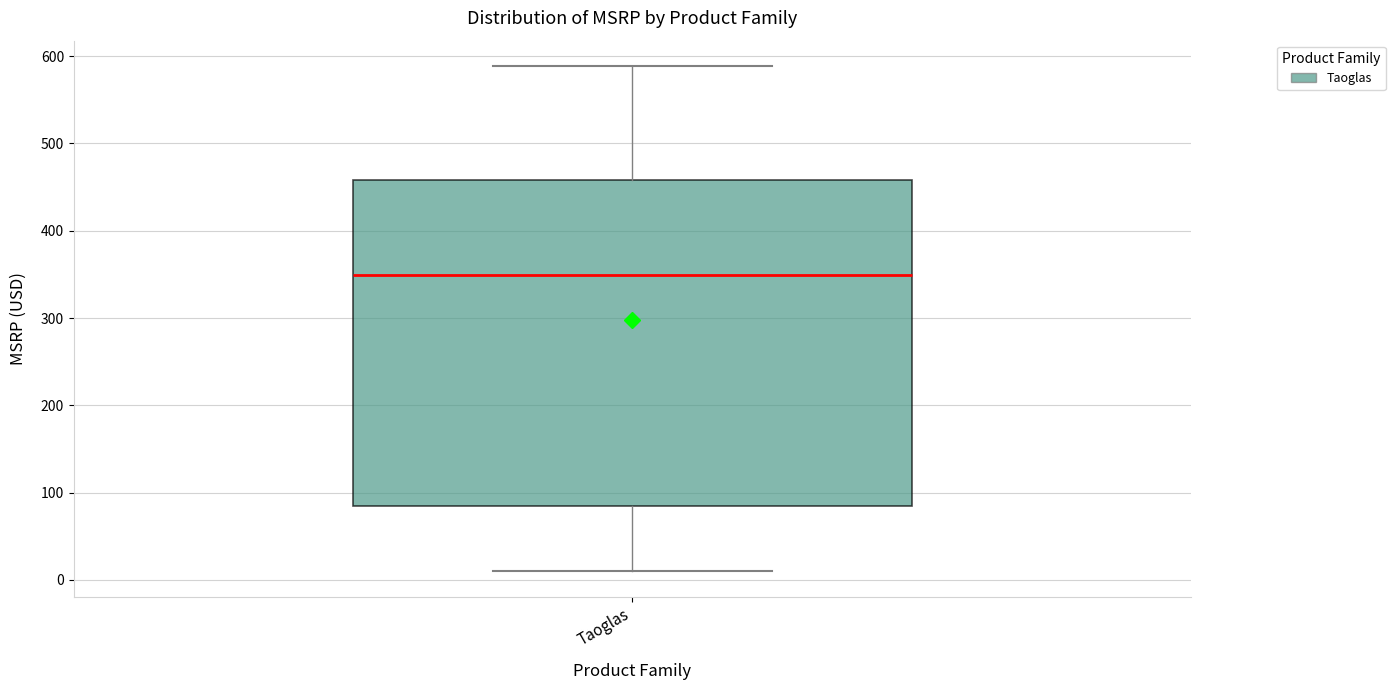

Transcribe this box plot: give where the median line is, the range the box spans, and where the two whiskers end, as read against the y-axis. The values are not printed on the chart, so give them approximately, as read against the axis.

median 350, box 90 to 460, whiskers 10 to 590